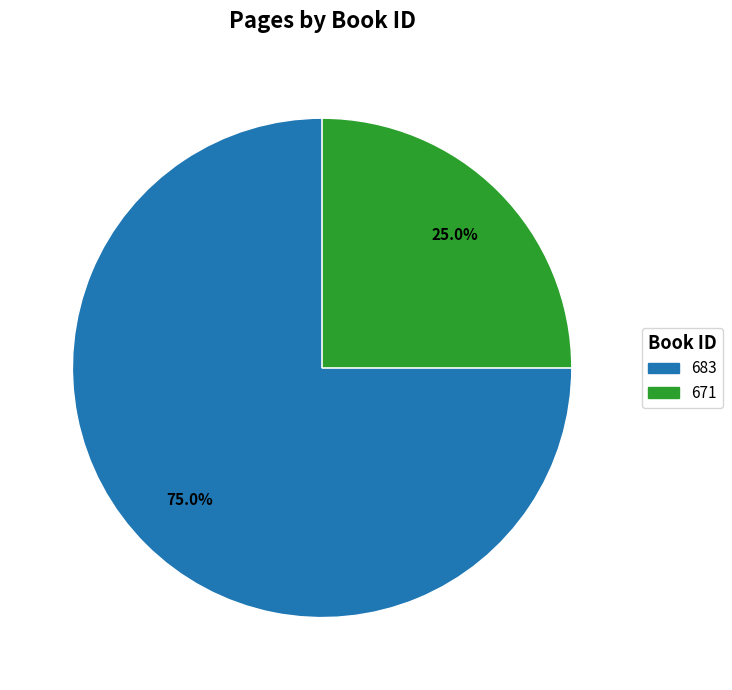

Combined, do 683 and 671 account for over 50%?

Yes